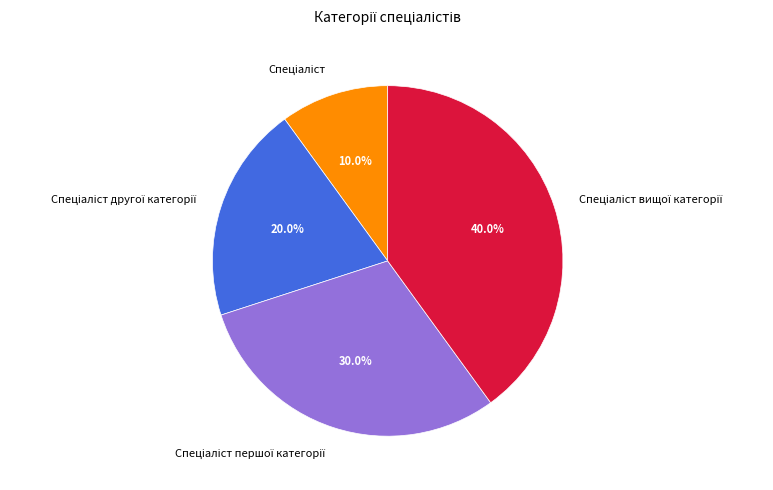

To the nearest percent, what is the difference between the largest and smallest slice percentages?

30%